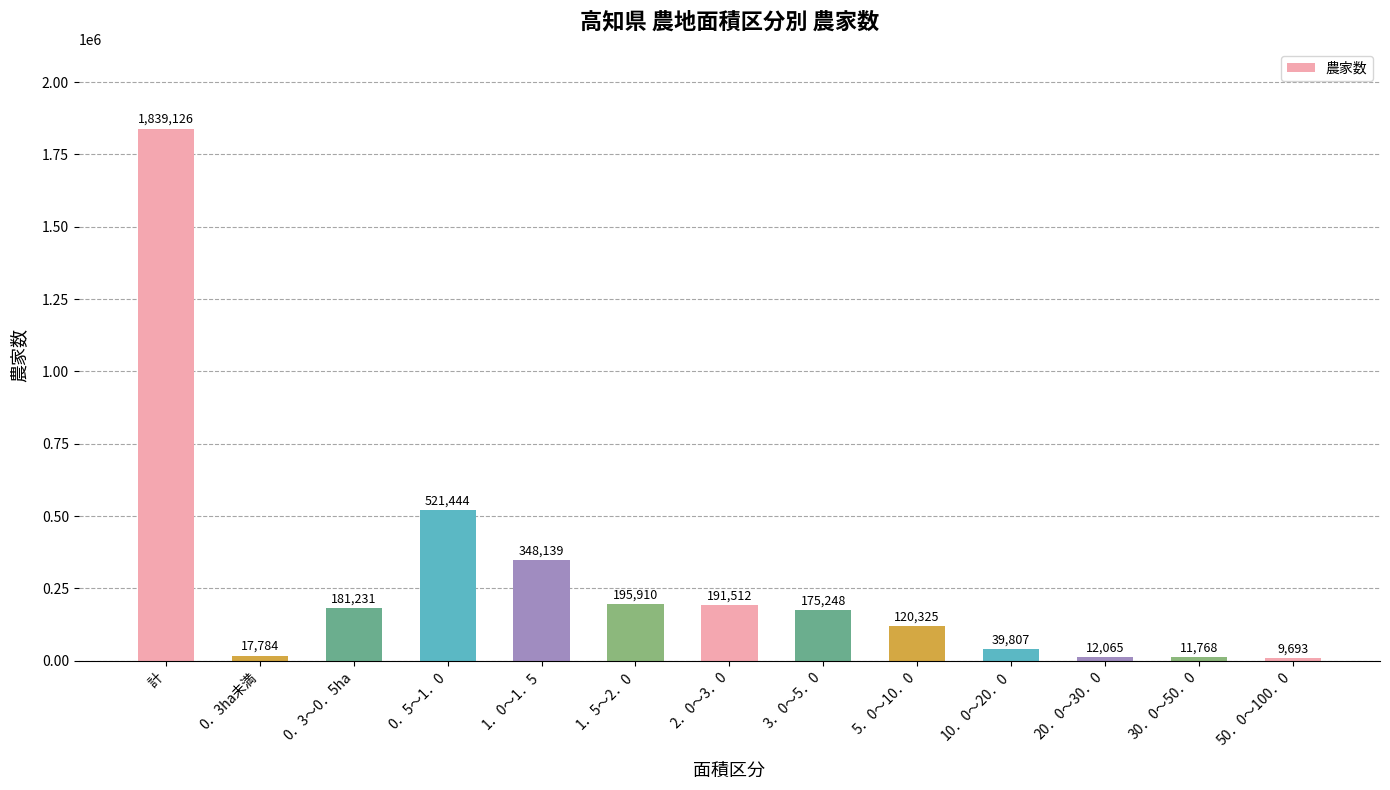

What is the minimum value shown in the chart?

9693